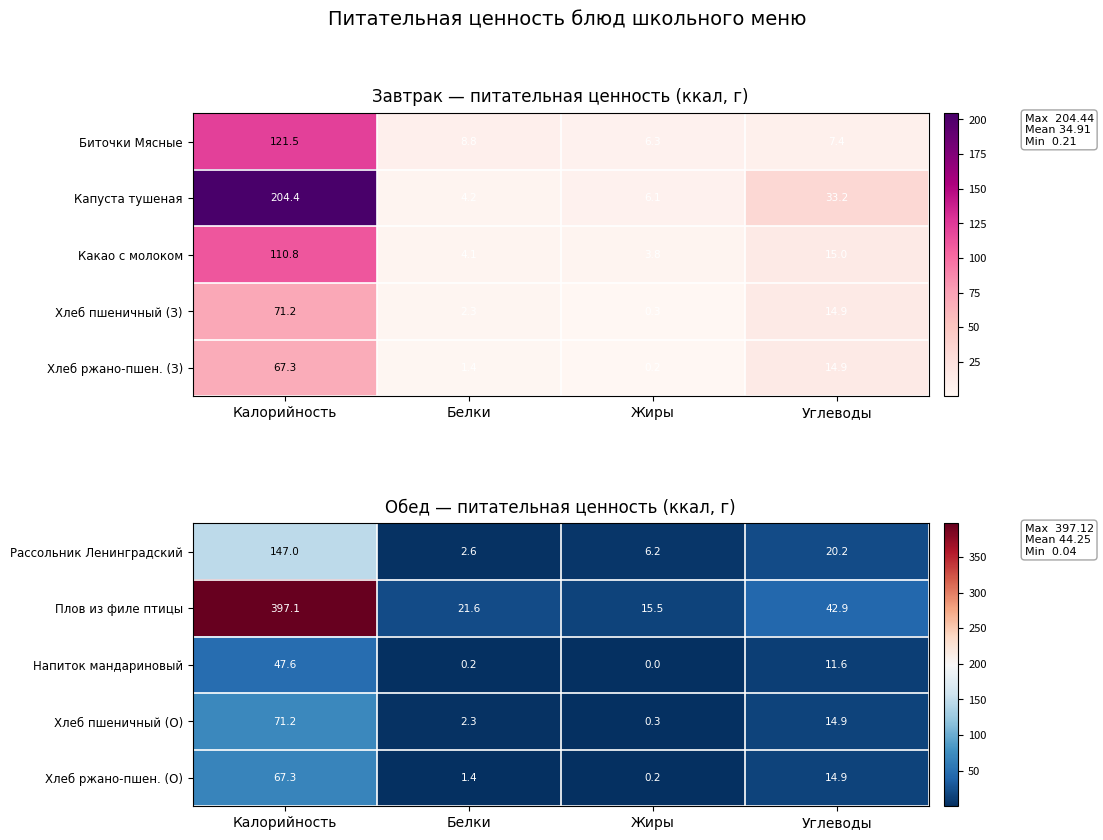

True or false: Напиток мандариновый has a value of 8.0 at Углеводы.

False